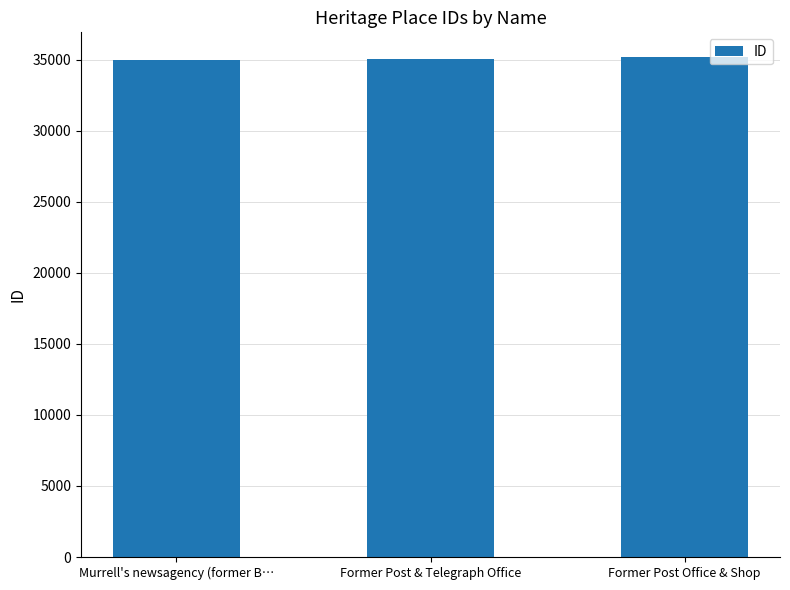

What is the difference between the maximum and minimum values?

222